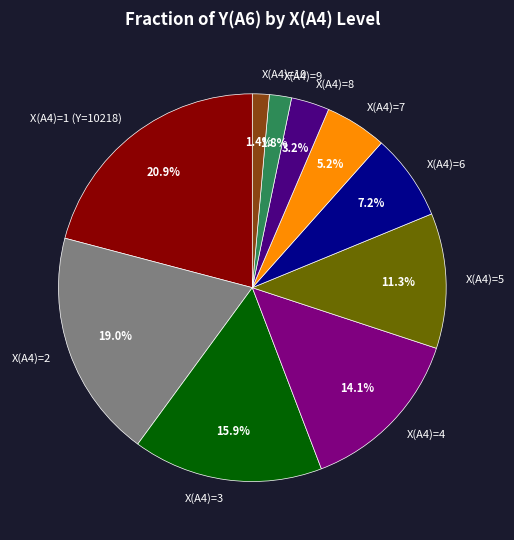

What is the largest slice in the pie chart?

X(A4)=1 (Y=10218)